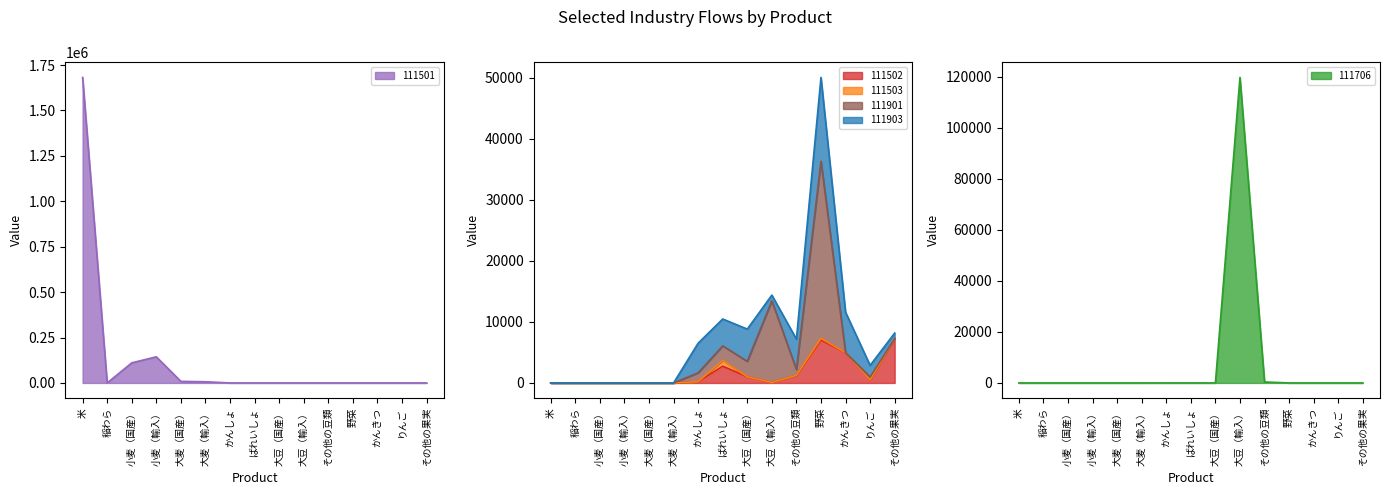

True or false: 111501 has a value of 1681858 at 米.

True